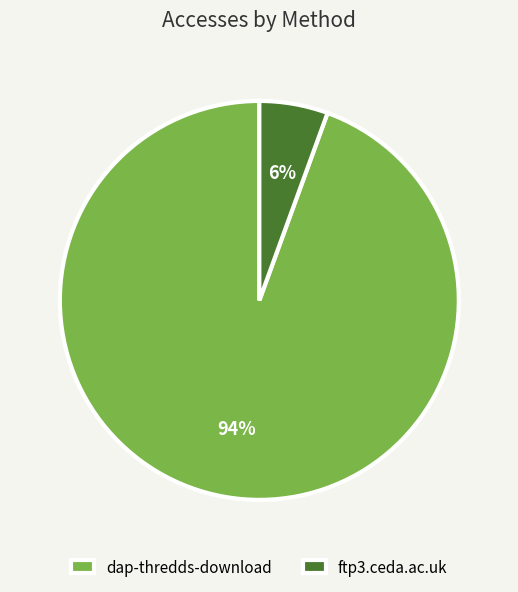

What percentage is the ftp3.ceda.ac.uk slice, to the nearest percent?

6%